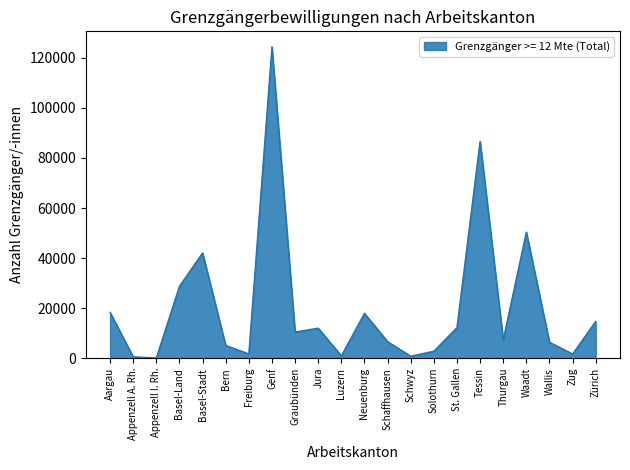

Does the chart have visible grid lines?

No